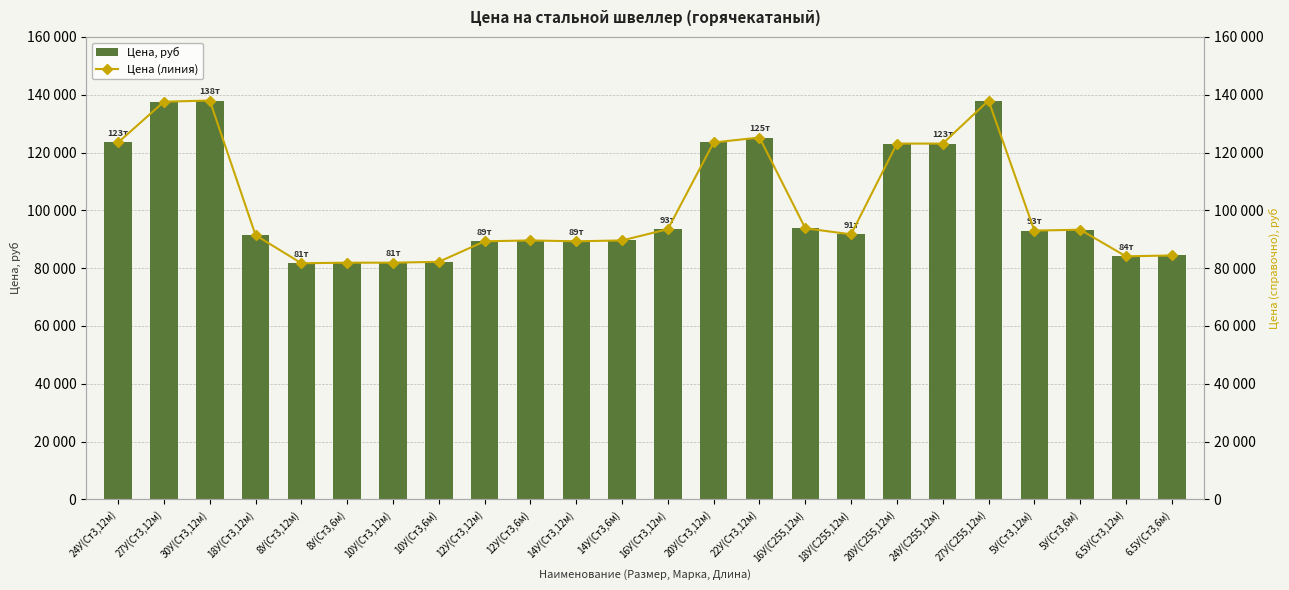

What is the value of the Цена (линия) bar at the 23rd from the left?

84100